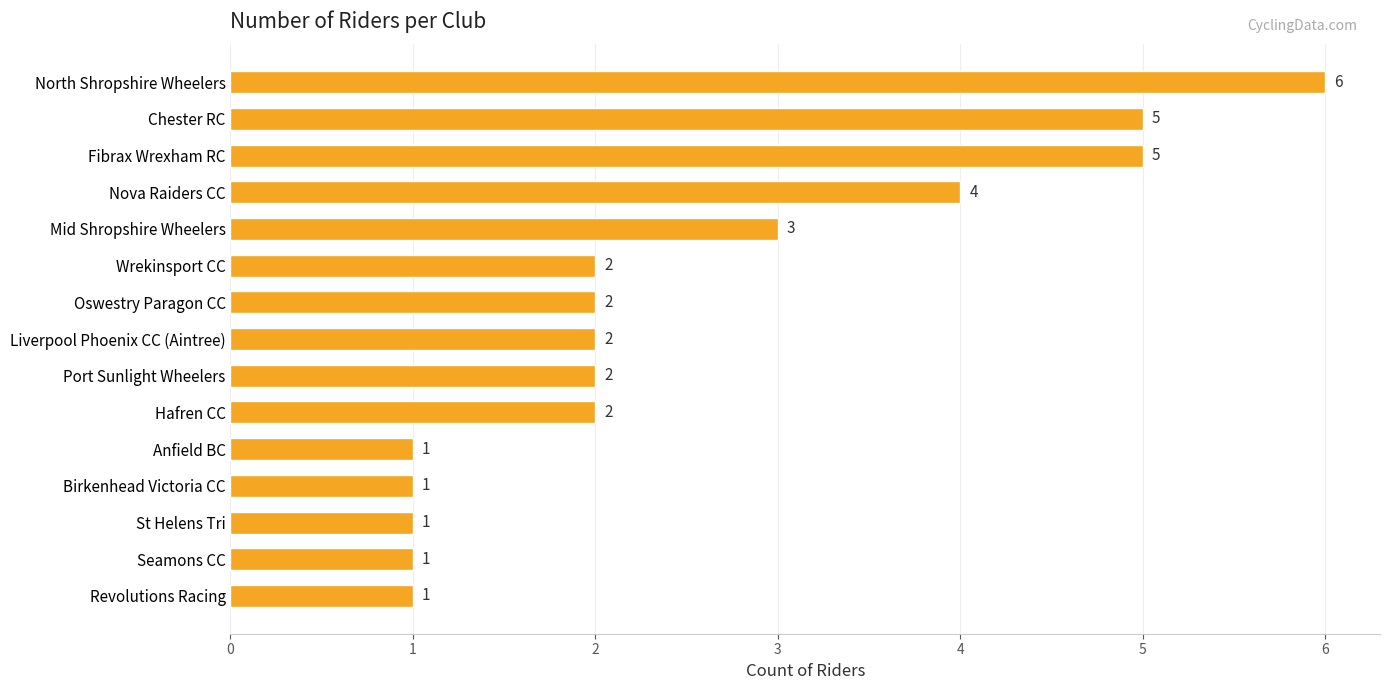

Reading top to bottom, transcribe all the data shown in this chart.

North Shropshire Wheelers=6	Chester RC=5	Fibrax Wrexham RC=5	Nova Raiders CC=4	Mid Shropshire Wheelers=3	Wrekinsport CC=2	Oswestry Paragon CC=2	Liverpool Phoenix CC (Aintree)=2	Port Sunlight Wheelers=2	Hafren CC=2	Anfield BC=1	Birkenhead Victoria CC=1	St Helens Tri=1	Seamons CC=1	Revolutions Racing=1